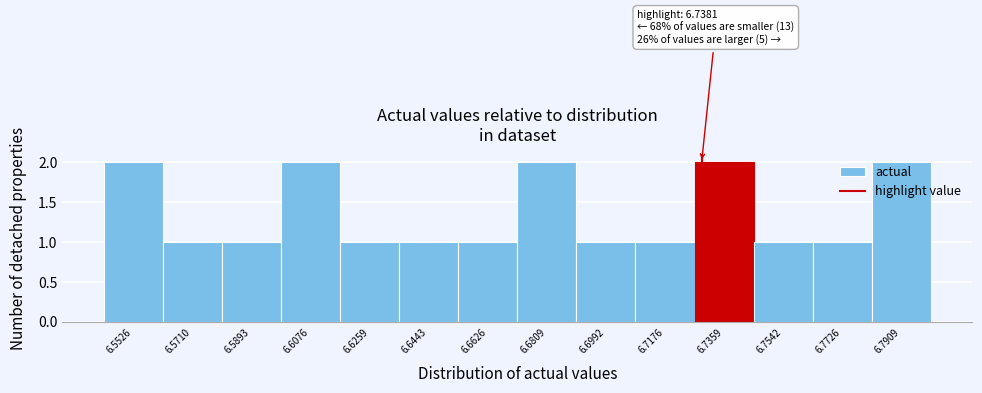

Which has a higher value, 6.7542 or 6.7909?

6.7909